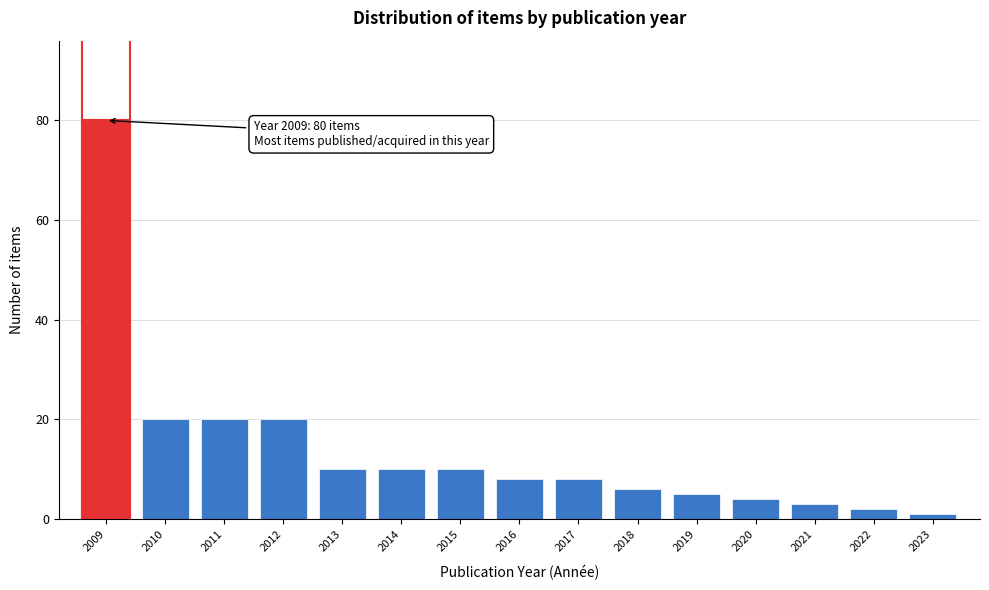

Reading left to right, extract all data points from this chart.

80	20	20	20	10	10	10	8	8	6	5	4	3	2	1